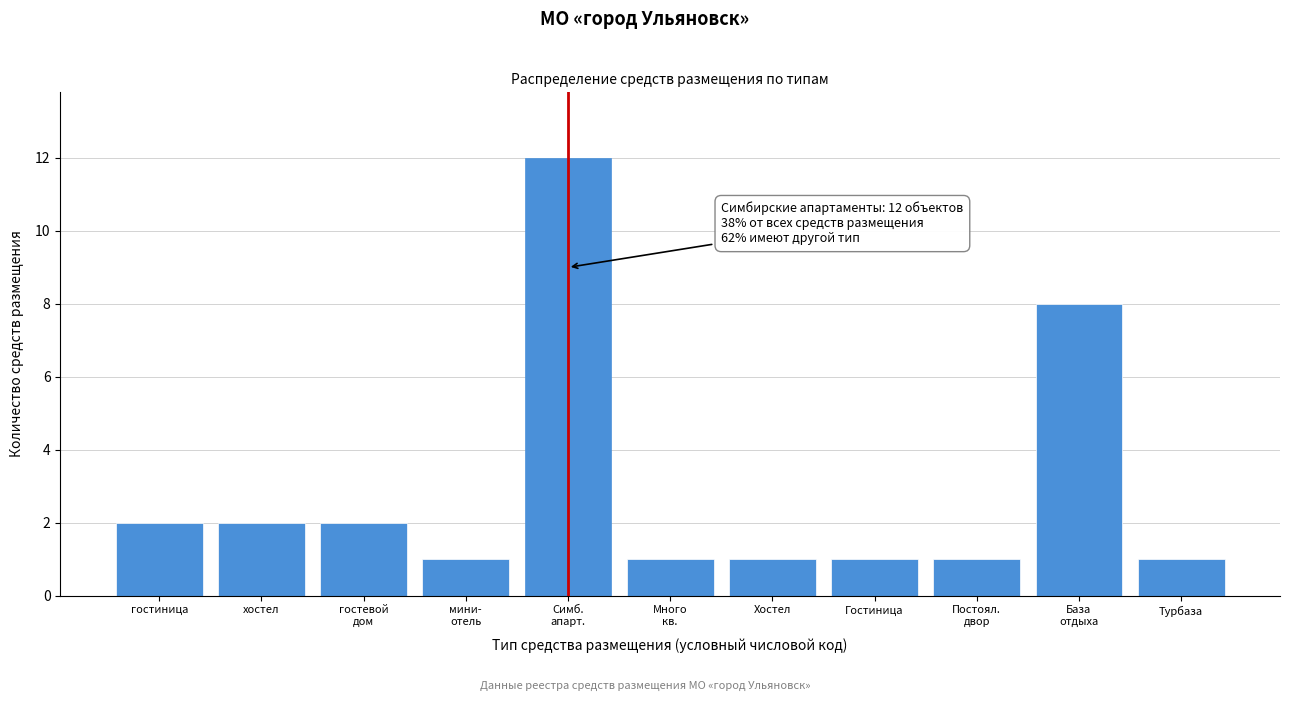

Reading left to right, extract all data points from this chart.

2	2	2	1	12	1	1	1	1	8	1